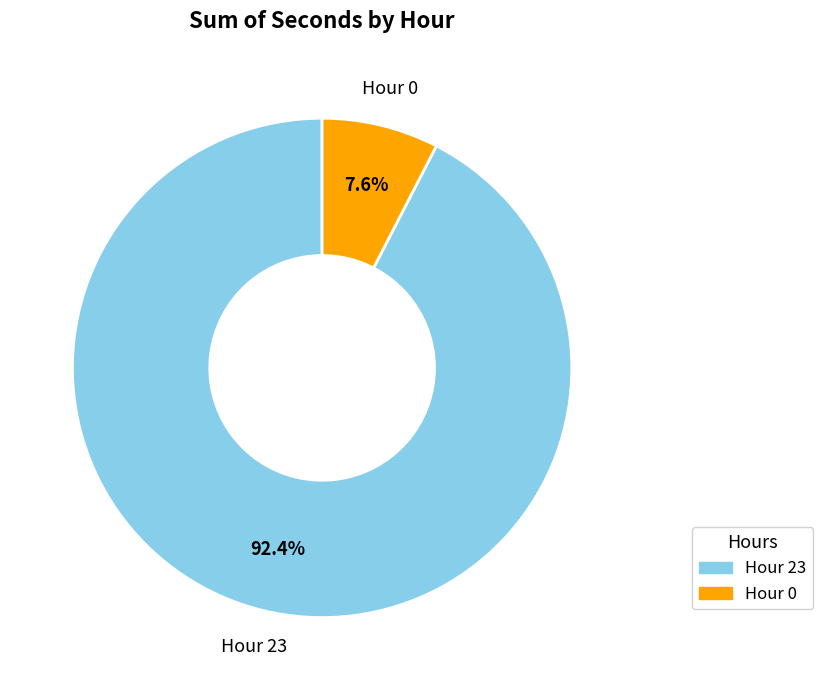

Is there a majority slice in this chart?

Yes